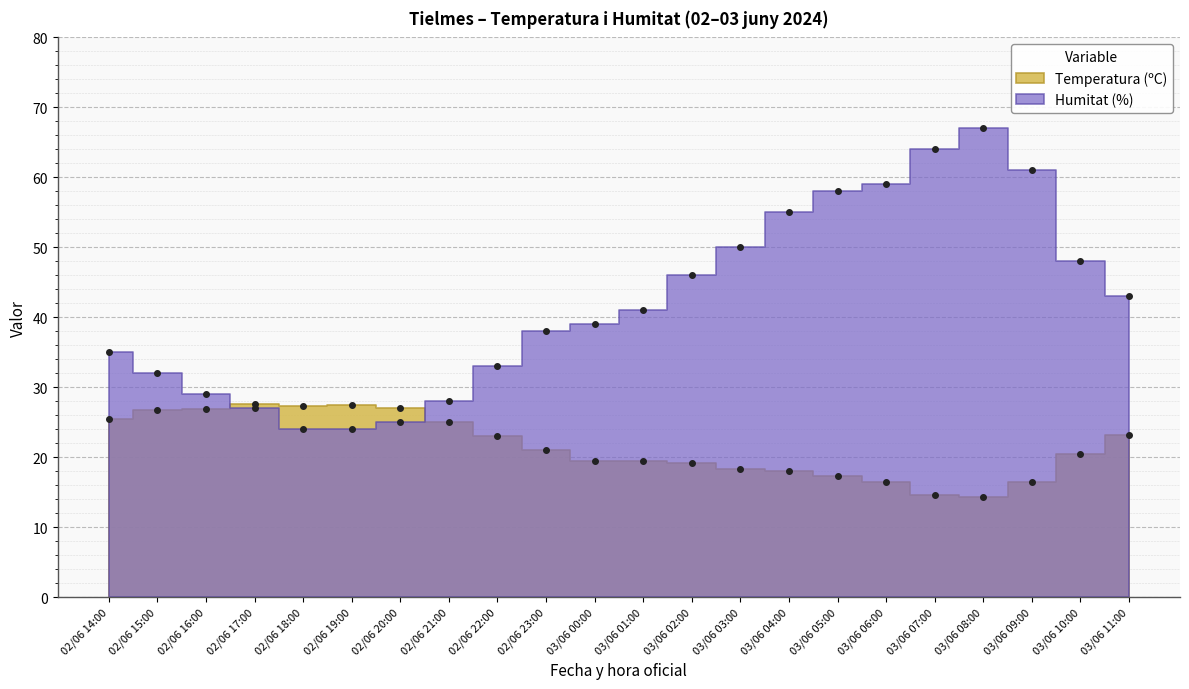

True or false: Temperatura (ºC) has more than 1 points higher than both neighbors.

True